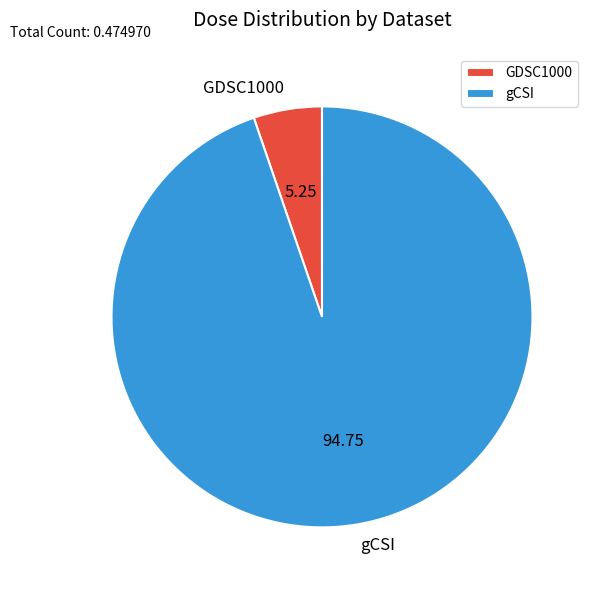

What is the smallest slice in the pie chart?

GDSC1000